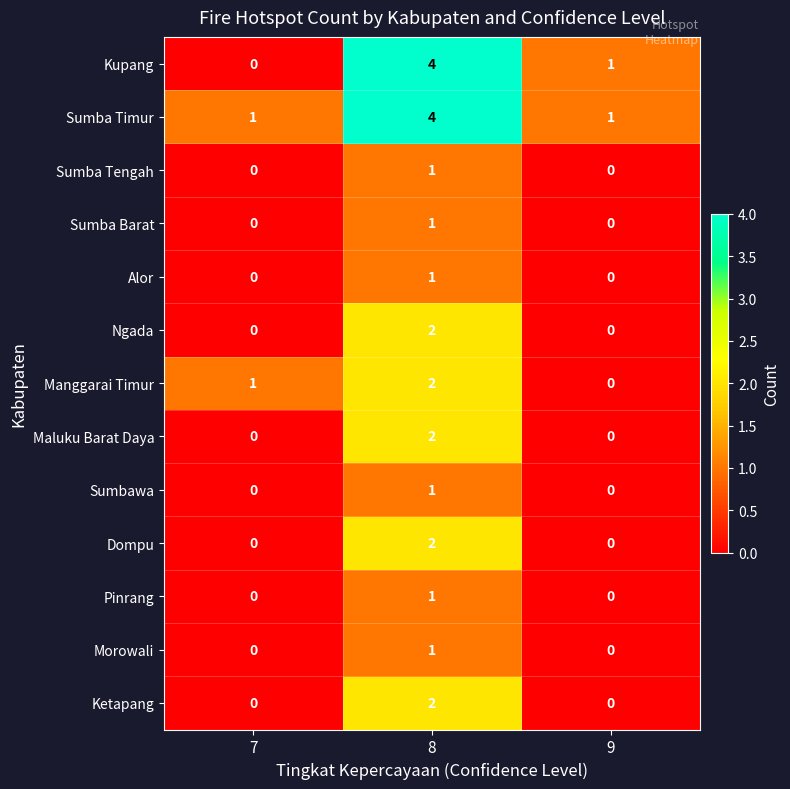

Is the value of Sumba Timur at 9 greater than the value of Dompu at 9?

Yes